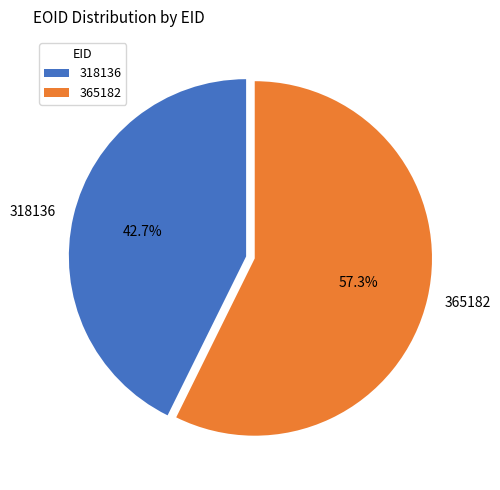

To the nearest percent, what portion does 318136 represent?

43%